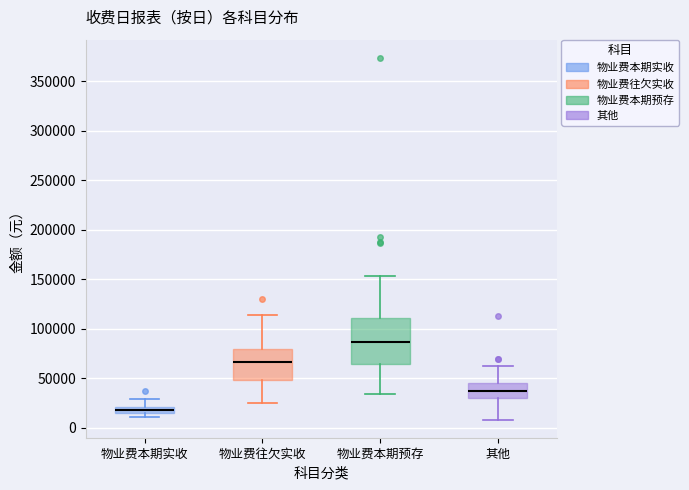

Which box has the highest median line?

物业费本期预存